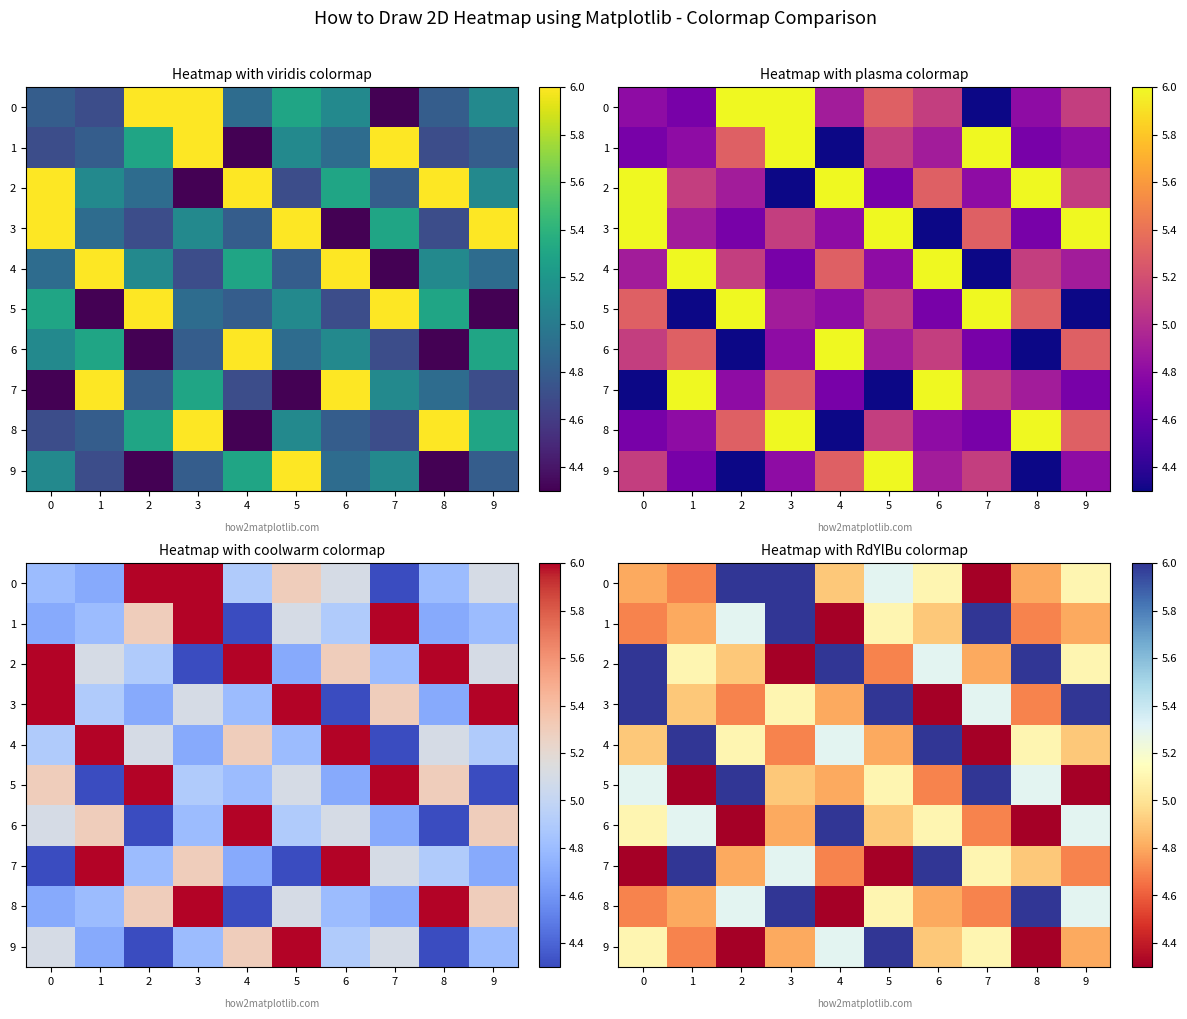

Count the number of categories in the chart.

10